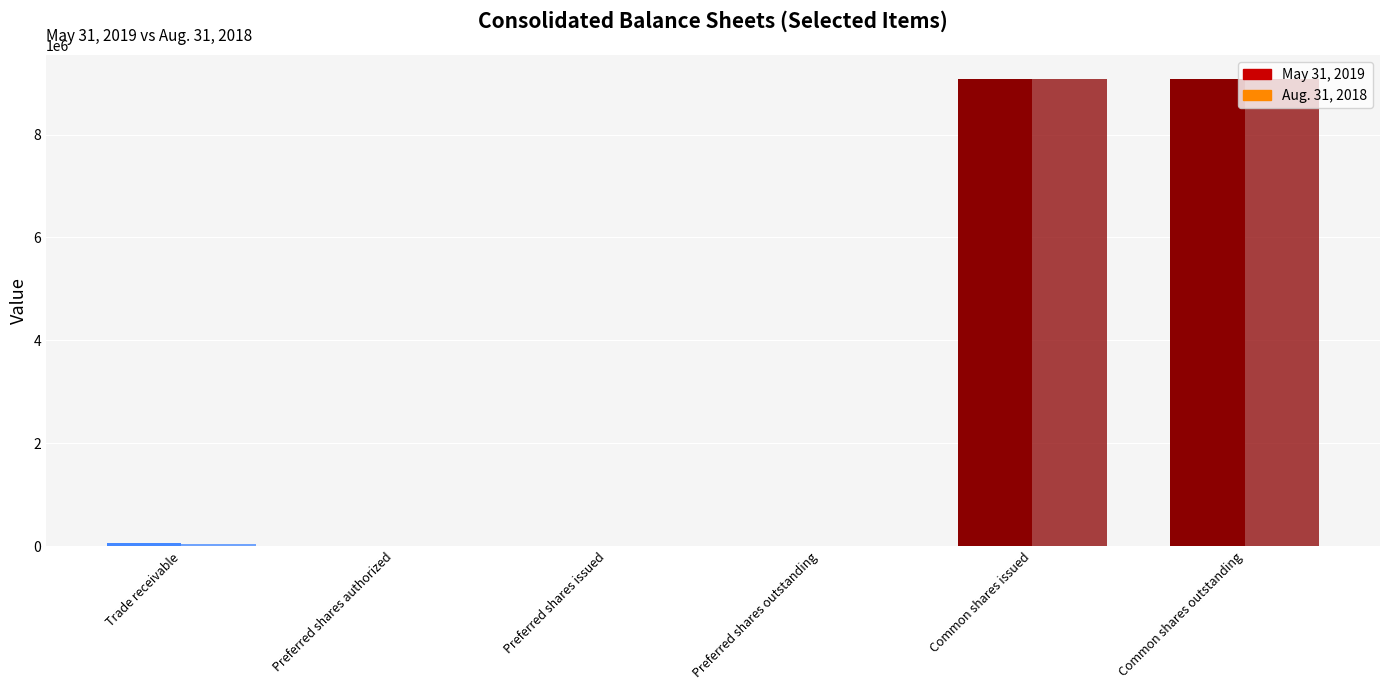

What is the difference between the maximum and minimum values in the Aug. 31, 2018 series?

9082606